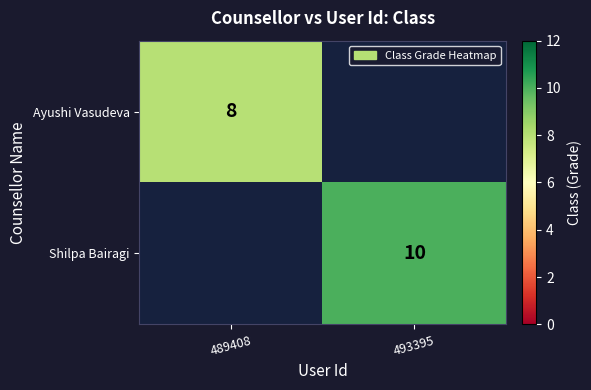

True or false: Shilpa Bairagi has a value of 14.7 at 493395.

False